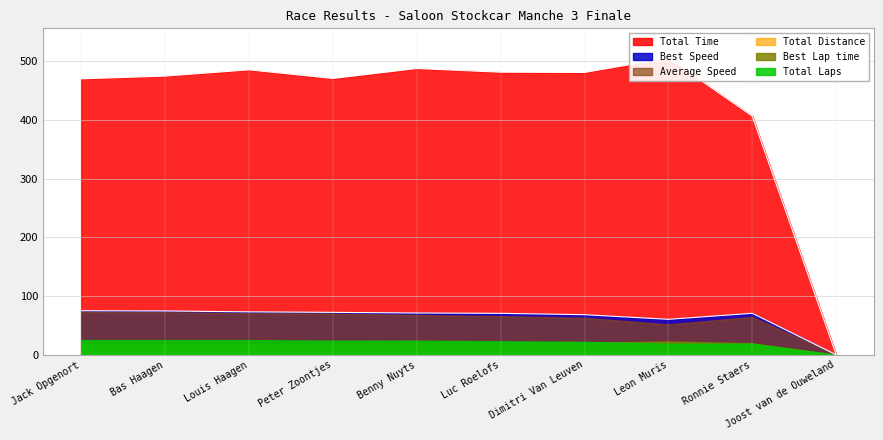

True or false: Average Speed and Total Laps intersect in this chart.

False